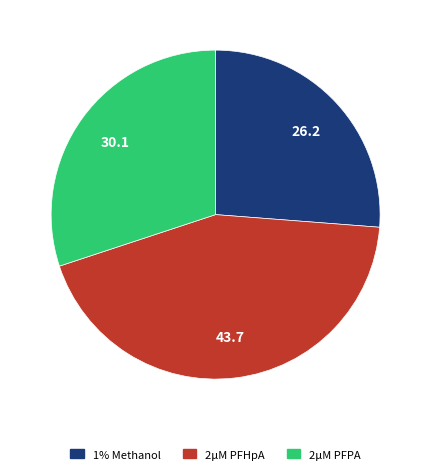

Is there a majority slice in this chart?

No